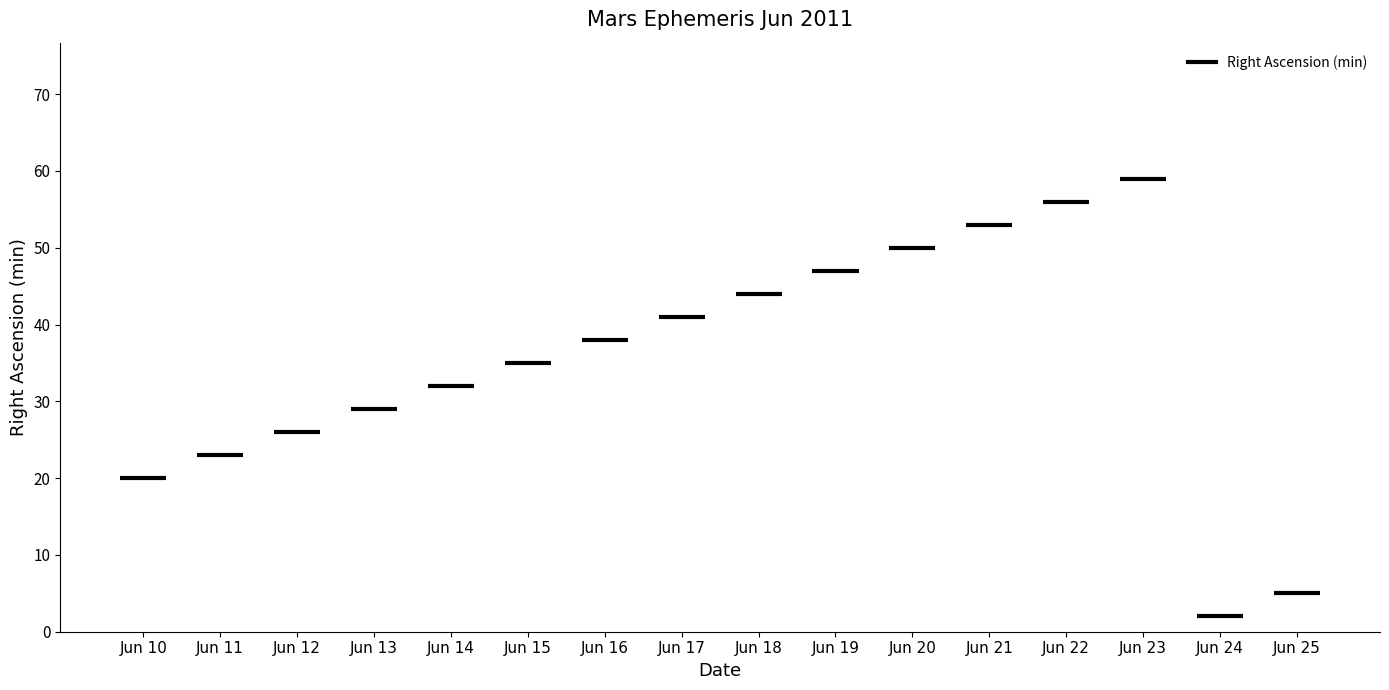

At which label does Right Ascension (min) reach its peak?

Jun 23